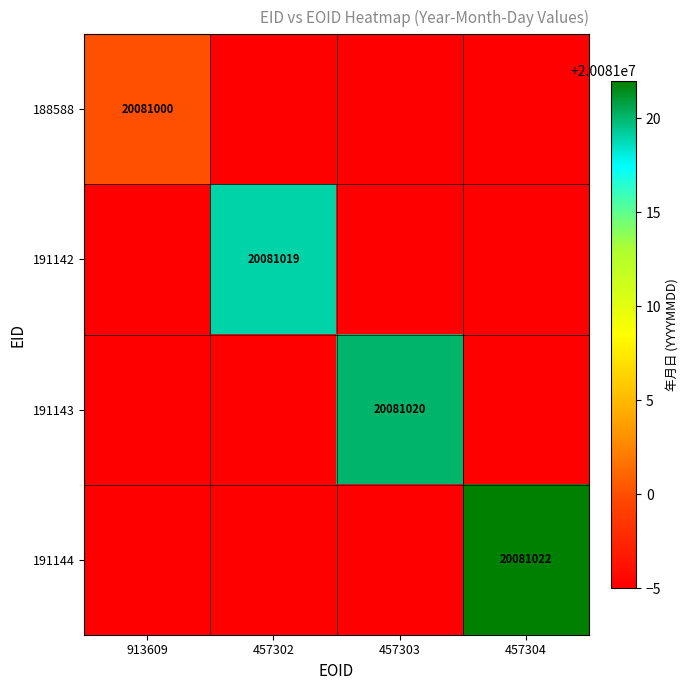

The value of 191142 at 457302 is 20081019. True or false?

True